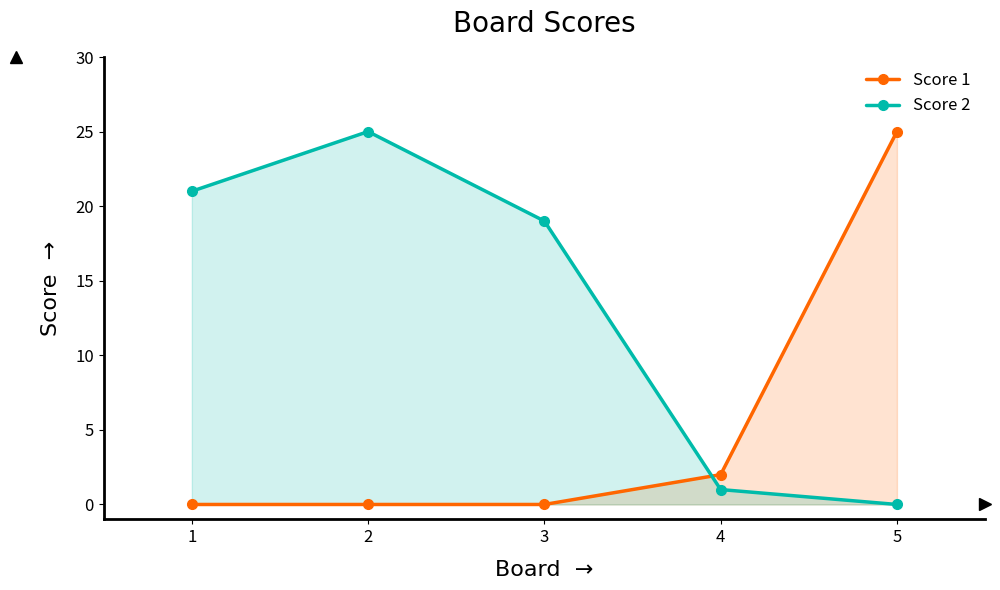

Is it true that Score 1 equals -8 at 3?

False